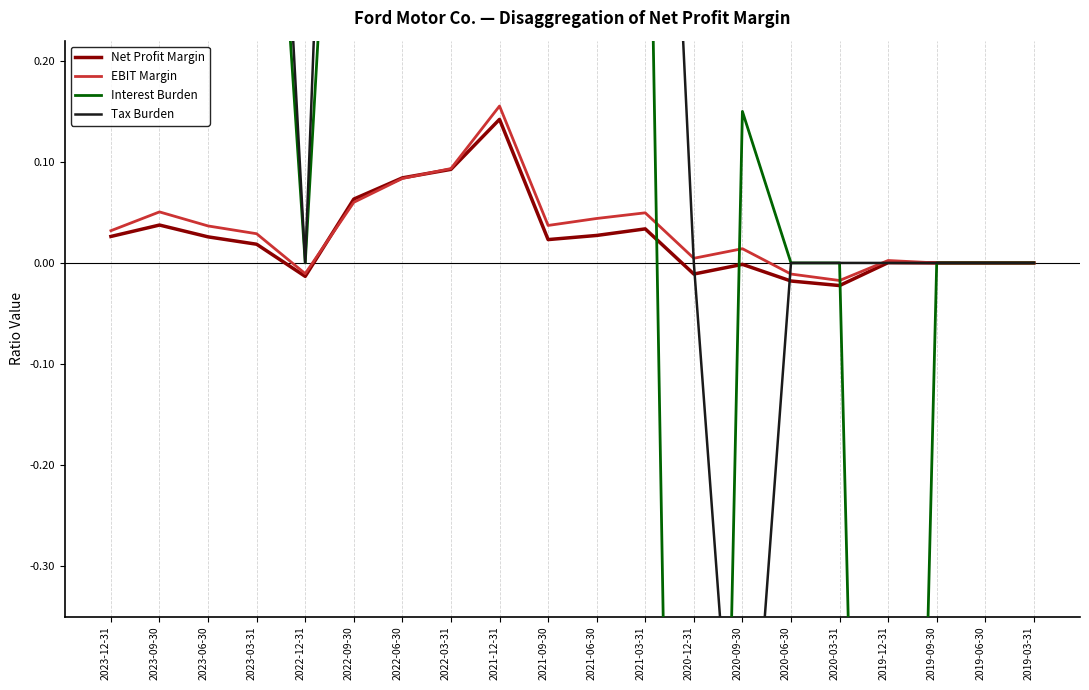

Which series has the largest total across all categories?

Tax Burden